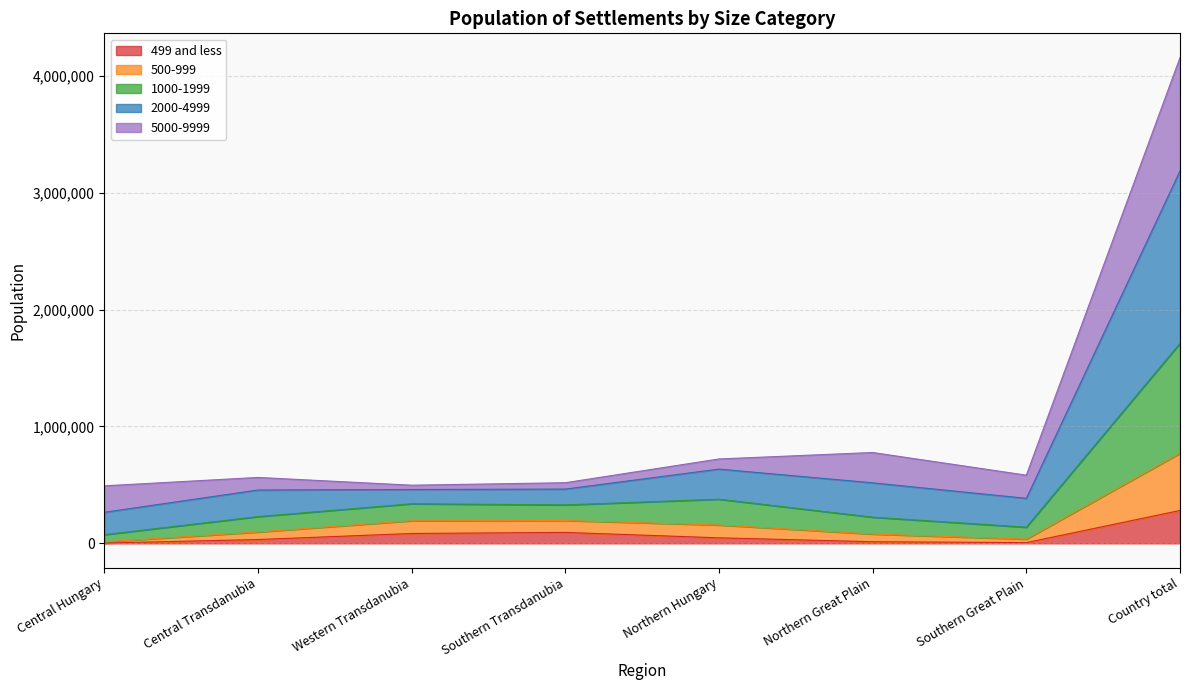

Does the chart display data point markers on the line(s)?

No